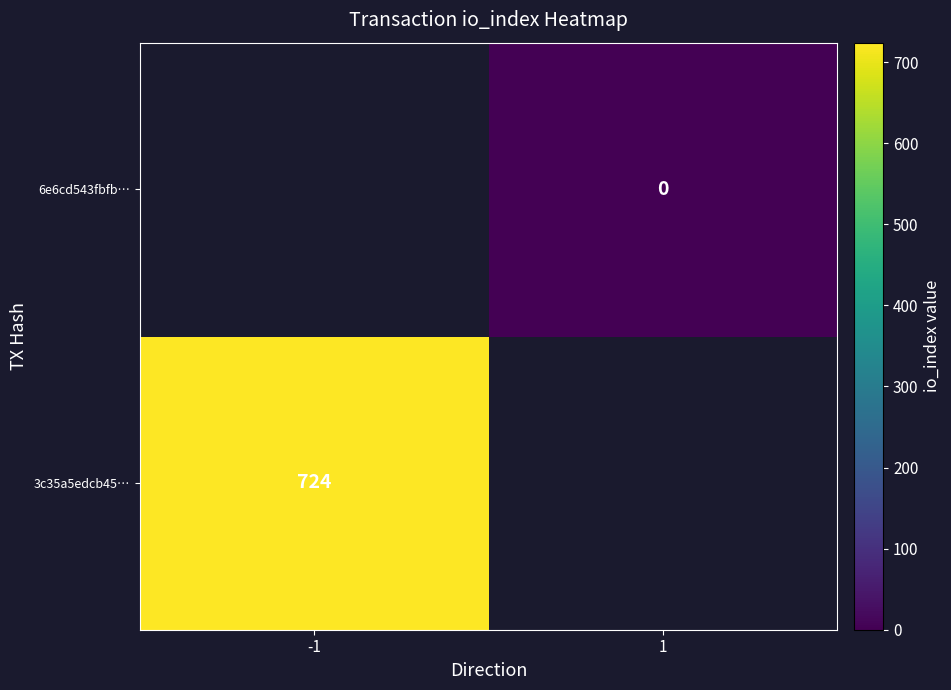

True or false: 3c35a5edcb45… has a value of 278 at -1.

False